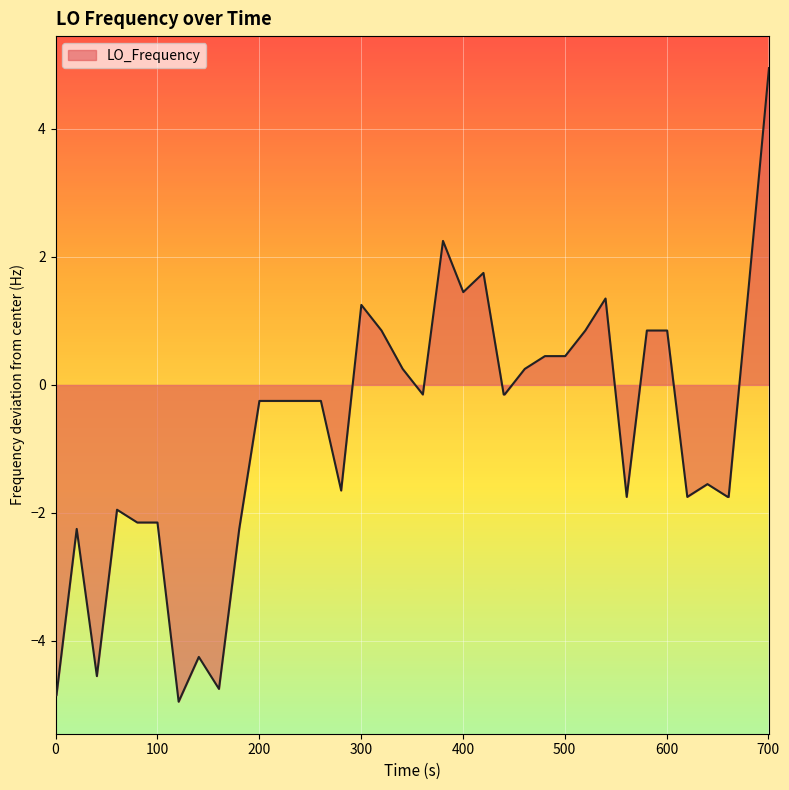

What is the smallest value displayed?

-4.9